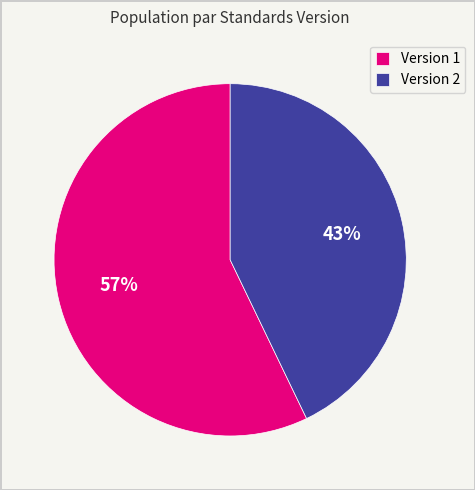

Does any single category account for the majority?

Yes